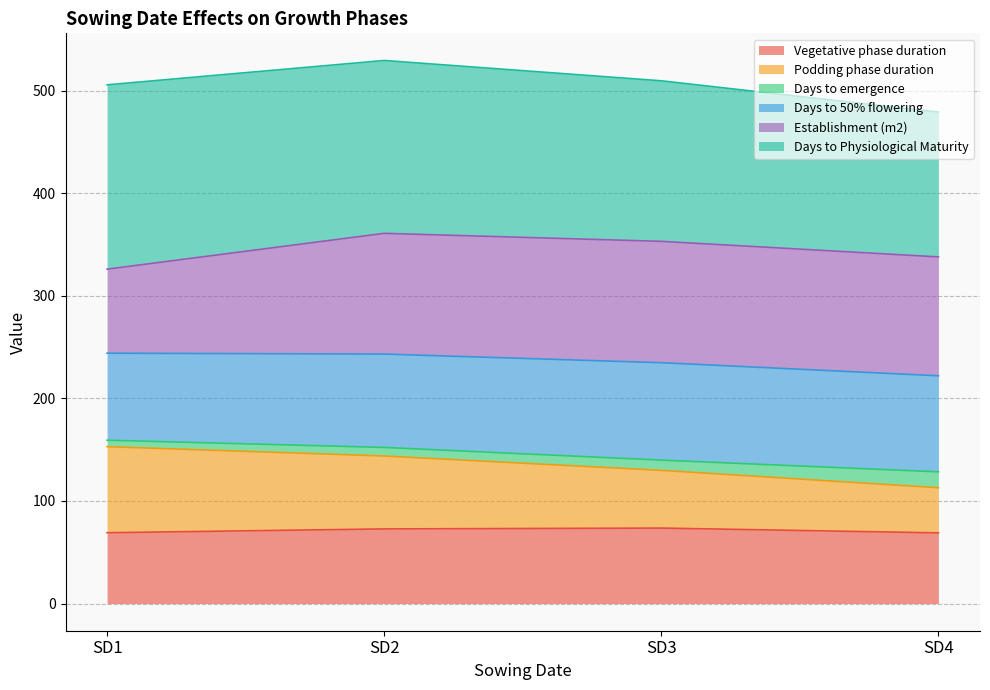

List the labels in order of Vegetative phase duration value, smallest first.

SD4, SD1, SD2, SD3